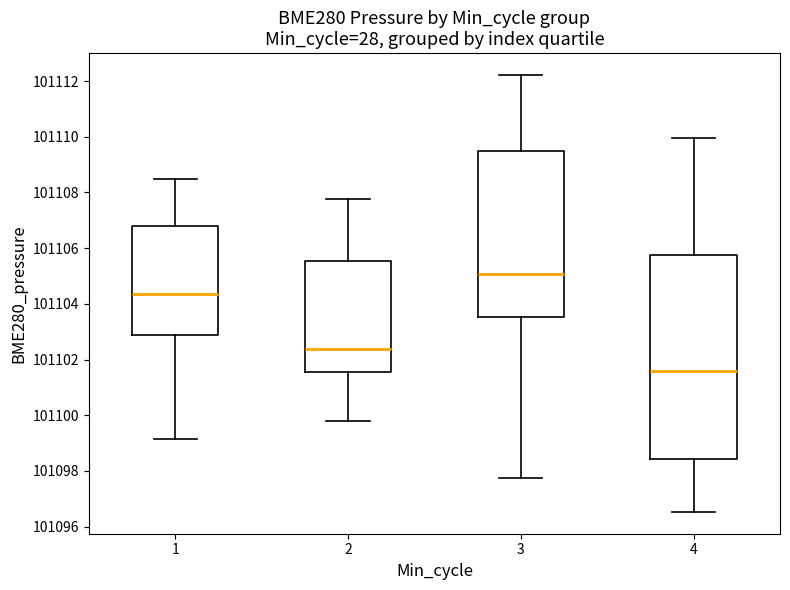

Comparing the boxes themselves (not the whiskers), which one is the tallest?

4